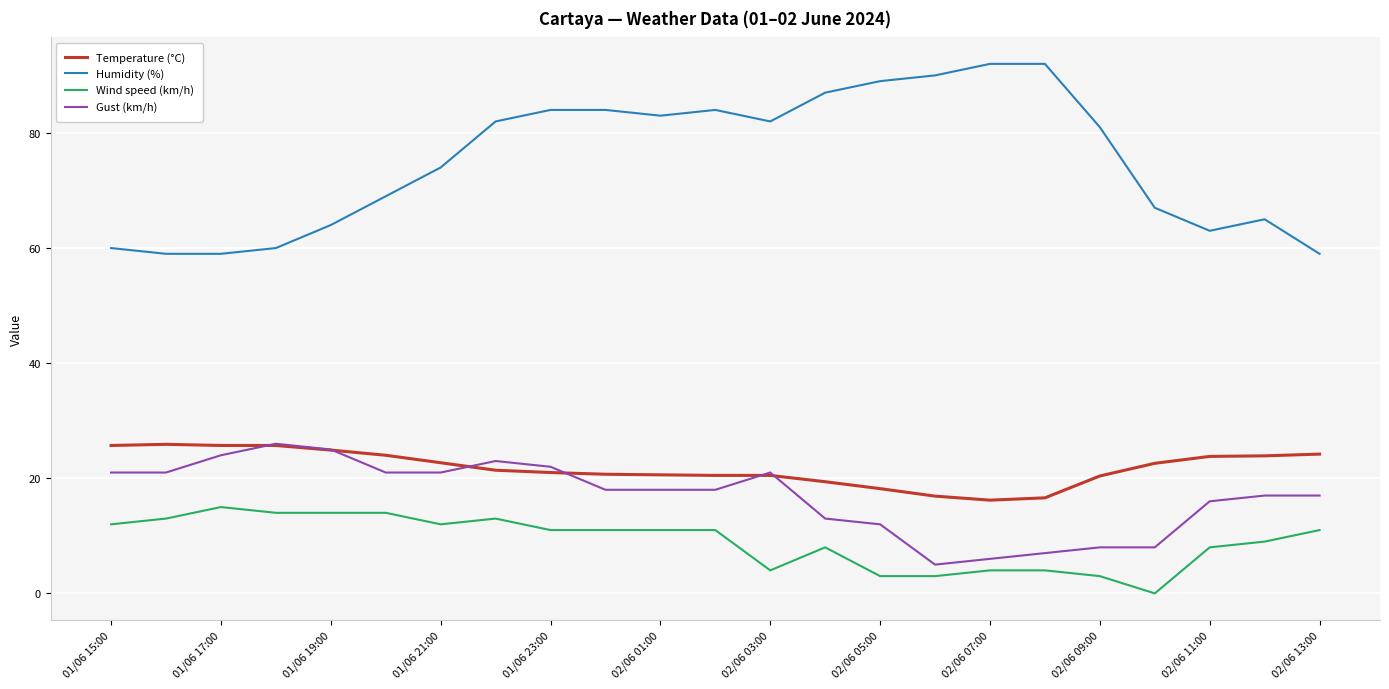

Which series has the largest total across all categories?

Humidity (%)